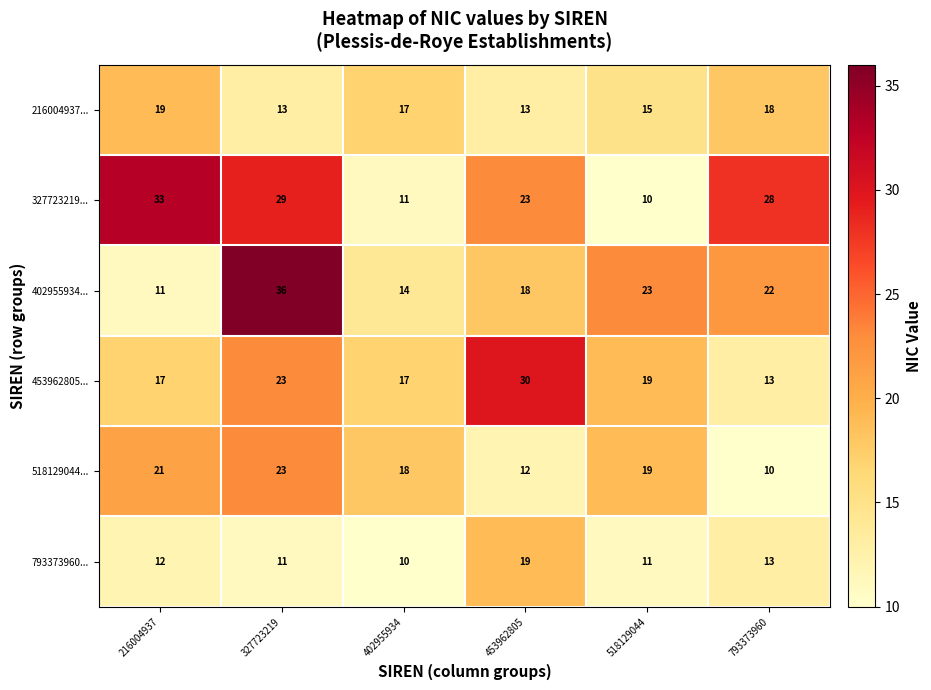

Which category has the highest value in the 453962805... series?

453962805